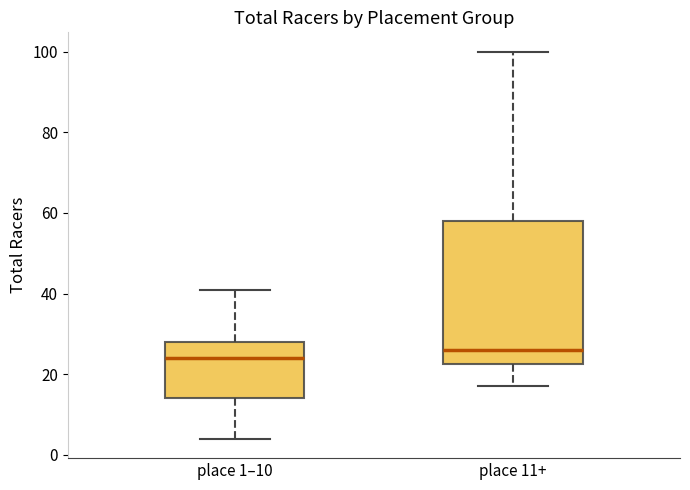

Which box has the lowest median line?

place 1–10